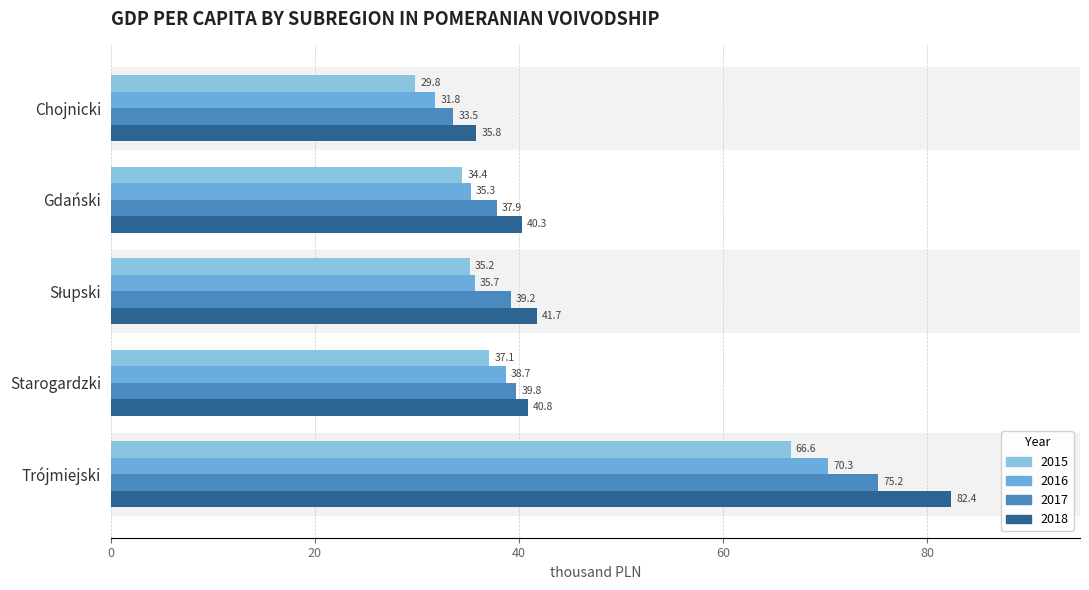

What is the label of the 4th bar from the right?

Gdański